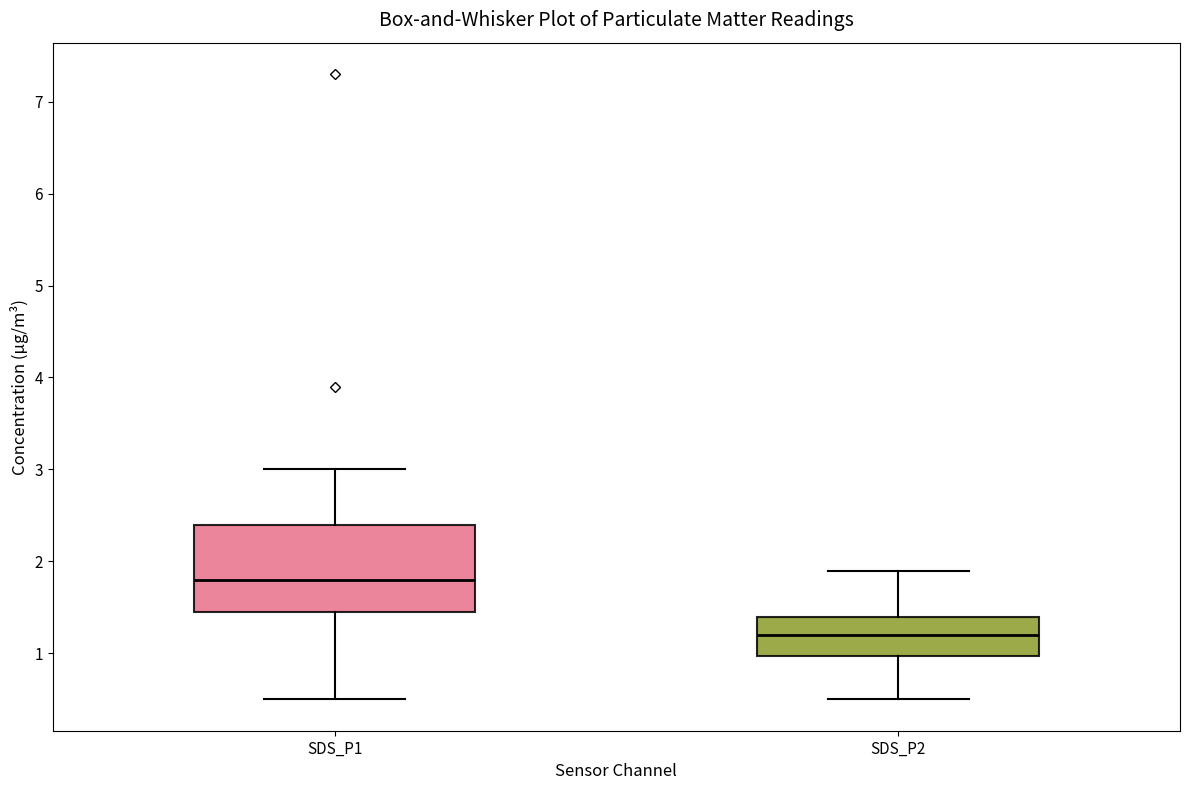

Reading left to right, transcribe this box plot: for each box, give where its median line is, the range the box spans, and where its two whiskers end, as read against the y-axis. The values are not printed on the chart, so give them approximately, as read against the axis.

SDS_P1: median 1.8, box 1.5 to 2.4, whiskers 0.5 to 3.0
SDS_P2: median 1.2, box 1.0 to 1.4, whiskers 0.5 to 1.9